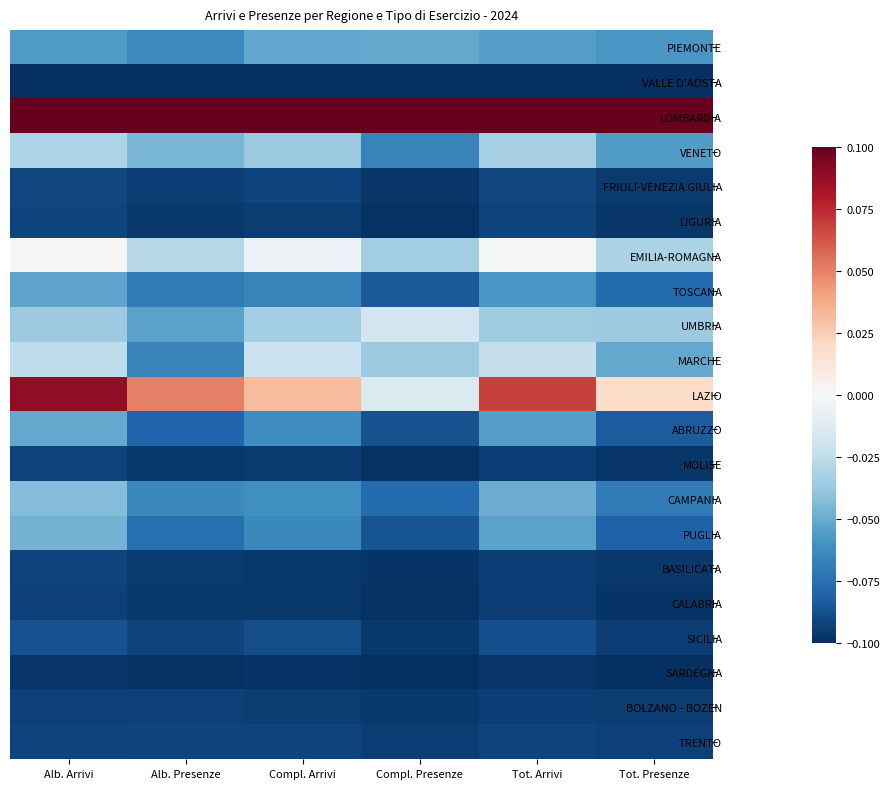

At how many categories does at least one series exceed 0?

6